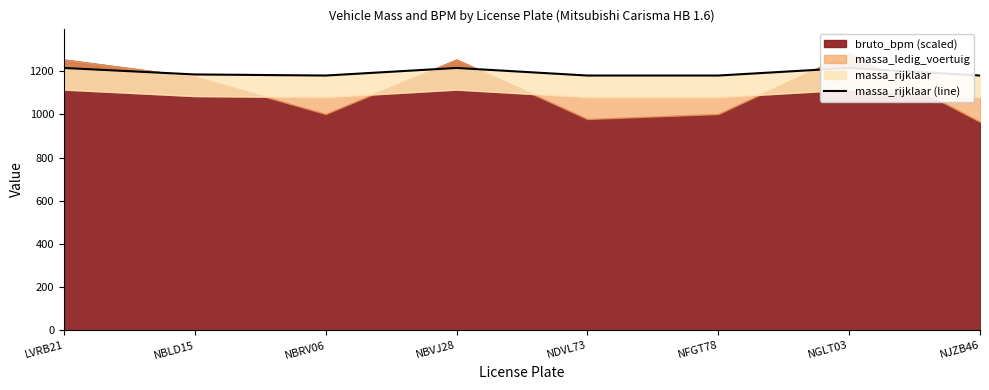

List the labels in order of value, smallest first.

NBRV06, NDVL73, NFGT78, NJZB46, NBLD15, LVRB21, NBVJ28, NGLT03